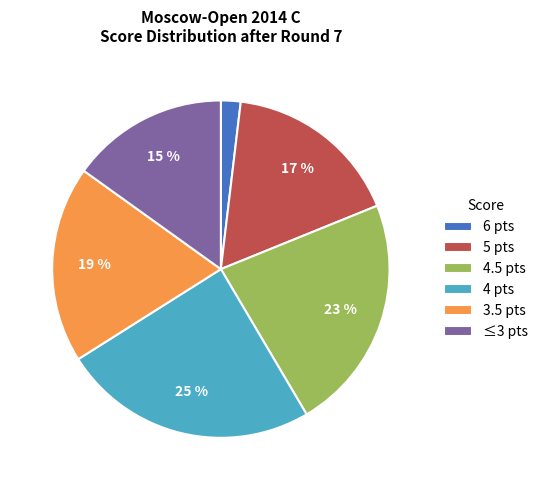

True or false: 4 pts accounts for 25% of the total.

True